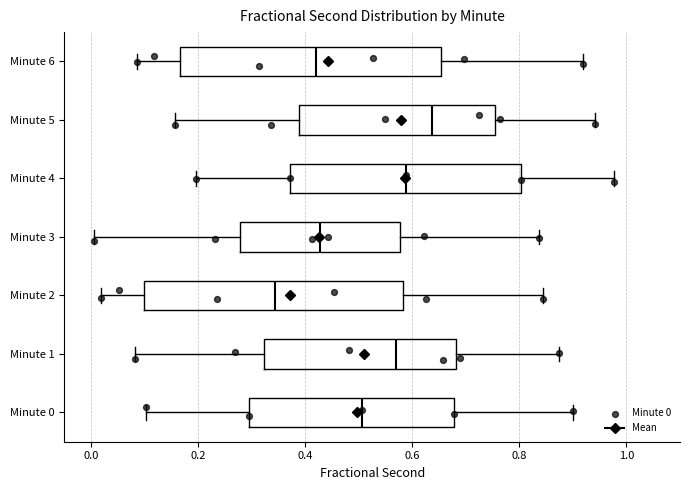

Reading bottom to top, read every box against the x-axis: the position of its median line, the range the box covers, and the ends of its whiskers. The values are not printed on the chart, so give them approximately, as read against the axis.

Minute 0: median 0.50, box 0.30 to 0.68, whiskers 0.10 to 0.90
Minute 1: median 0.56, box 0.32 to 0.68, whiskers 0.08 to 0.88
Minute 2: median 0.34, box 0.10 to 0.58, whiskers 0.02 to 0.84
Minute 3: median 0.42, box 0.28 to 0.58, whiskers 0.00 to 0.84
Minute 4: median 0.58, box 0.38 to 0.80, whiskers 0.20 to 0.98
Minute 5: median 0.64, box 0.38 to 0.76, whiskers 0.16 to 0.94
Minute 6: median 0.42, box 0.16 to 0.66, whiskers 0.08 to 0.92